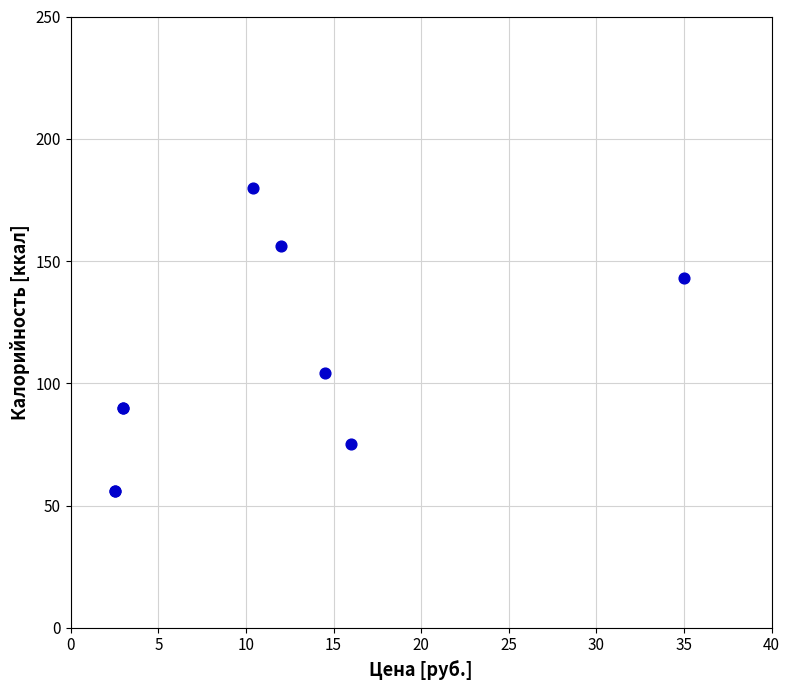

What Y value in the scatter plot is closest to 118?

104